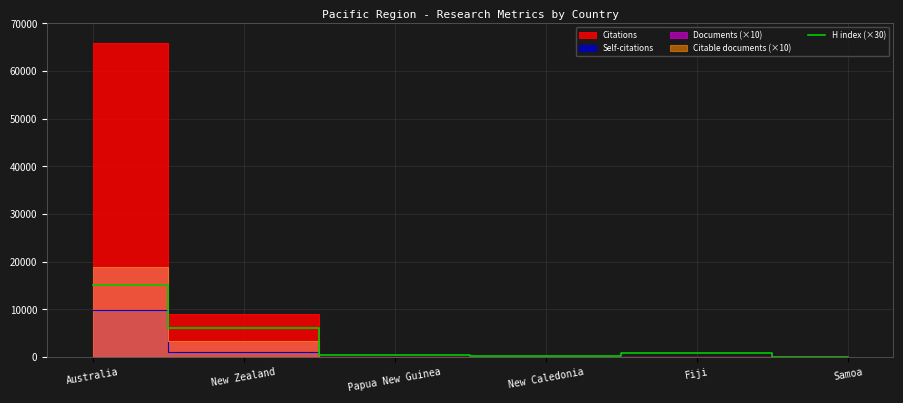

Which has a higher value, Fiji or Samoa?

Fiji